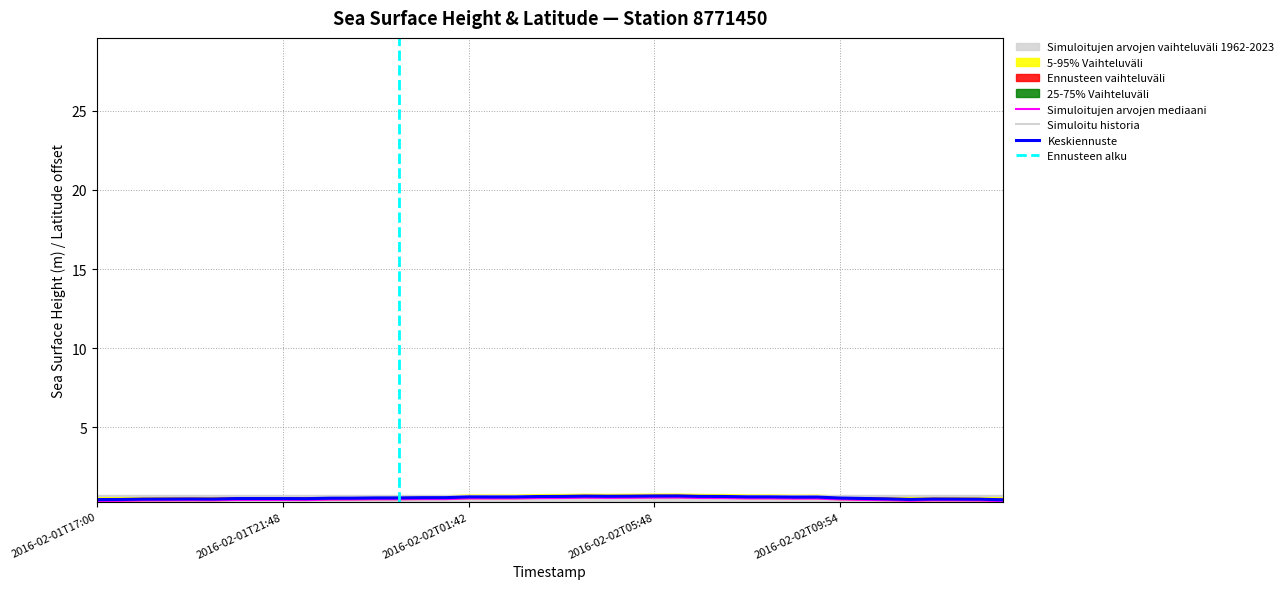

Count the number of categories in the chart.

40